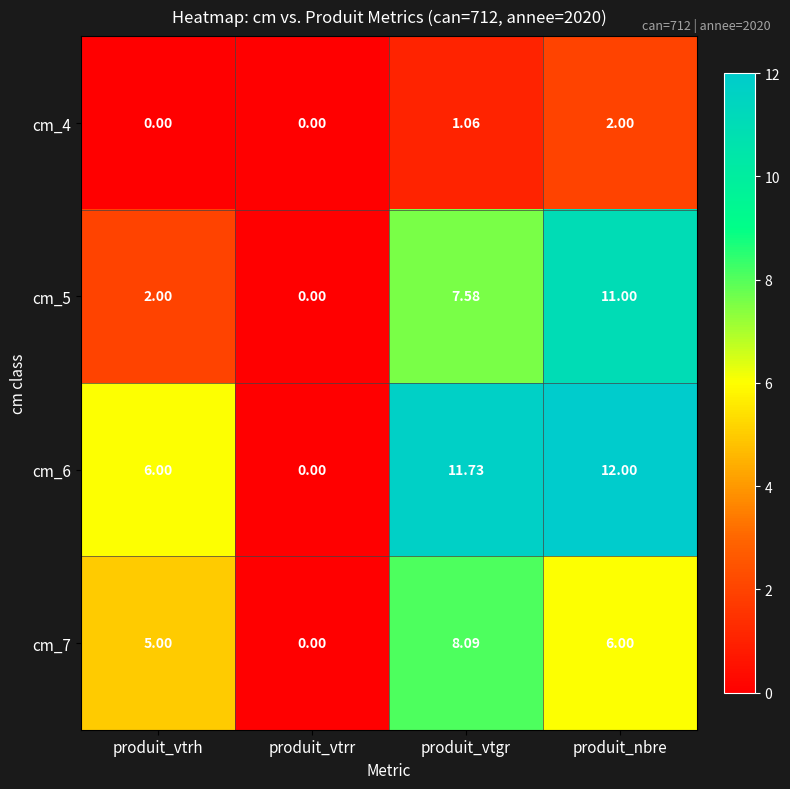

At which label does cm_4 reach its peak?

produit_nbre